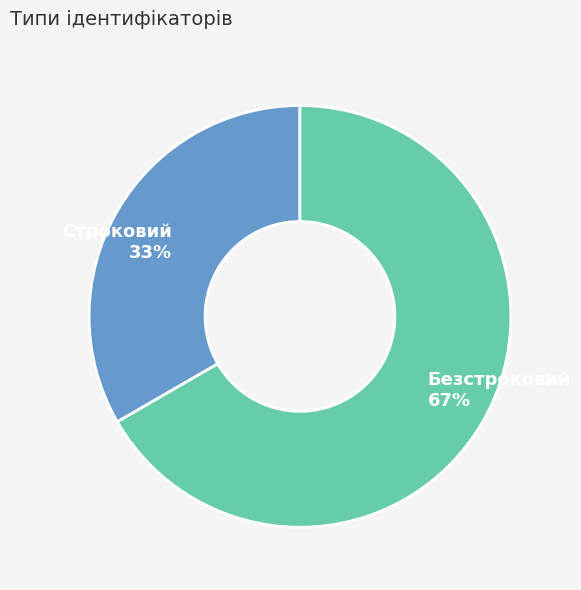

Rank the categories by value from lowest to highest.

Строковий, Безстроковий